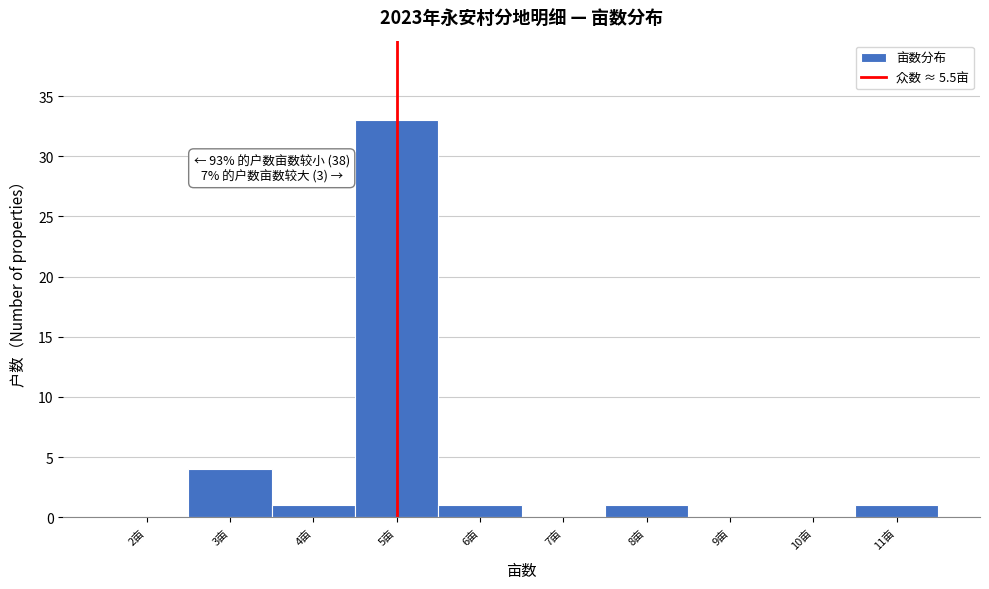

Reading left to right, list all the values displayed in this chart.

2亩=0	3亩=4	4亩=1	5亩=33	6亩=1	7亩=0	8亩=1	9亩=0	10亩=0	11亩=1